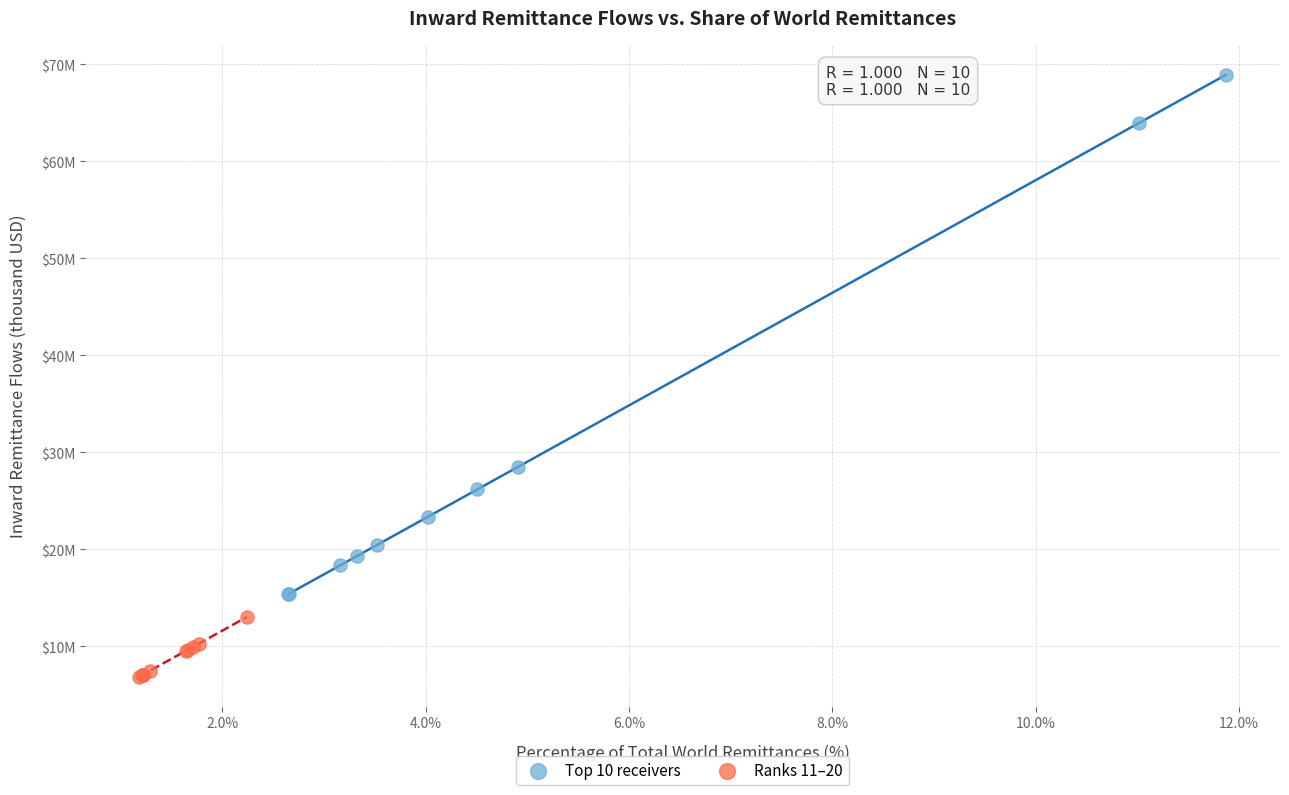

Which series reaches the maximum Y coordinate?

Top 10 receivers